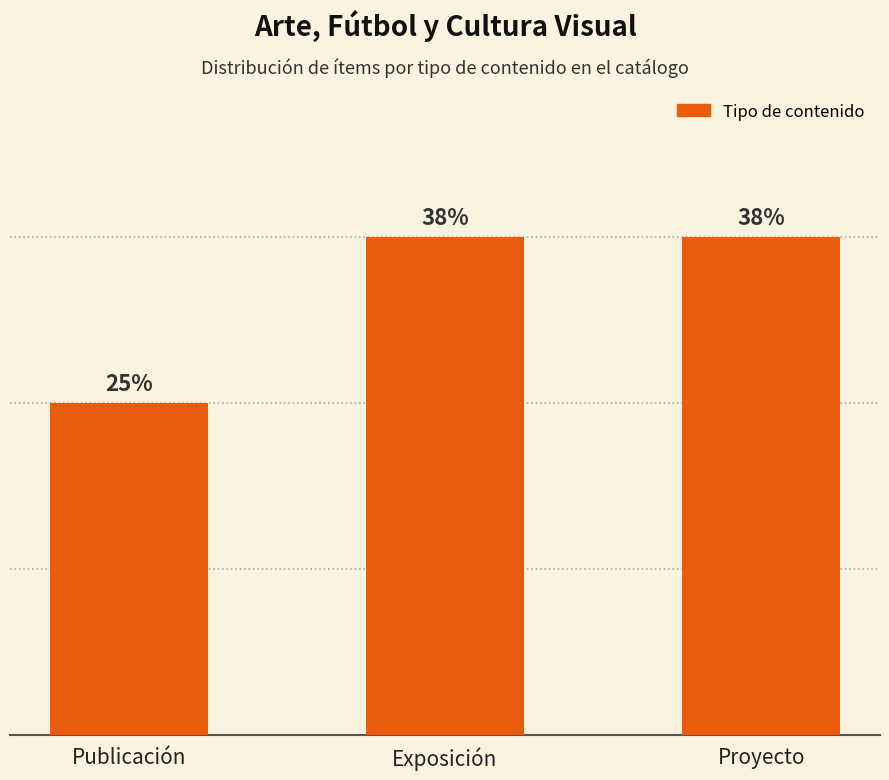

Reading left to right, transcribe all the data shown in this chart.

Publicación=2	Exposición=3	Proyecto=3